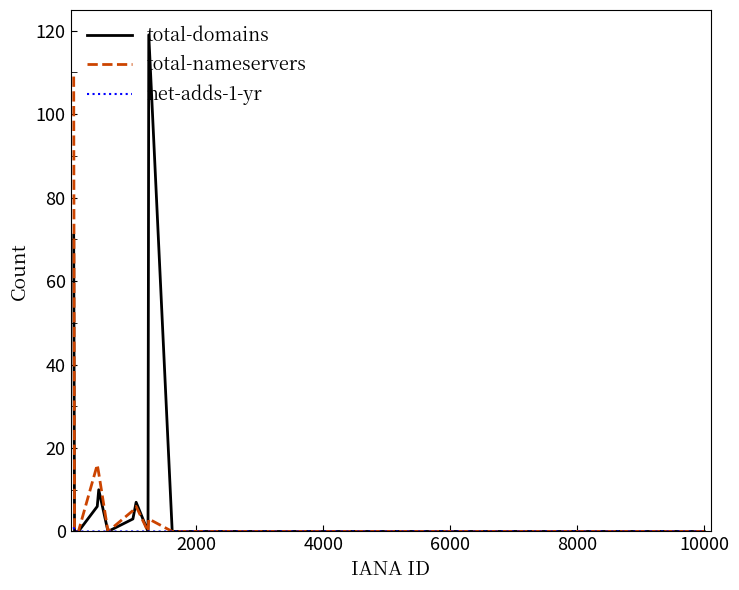

Which series has the largest range (max minus min)?

total-domains